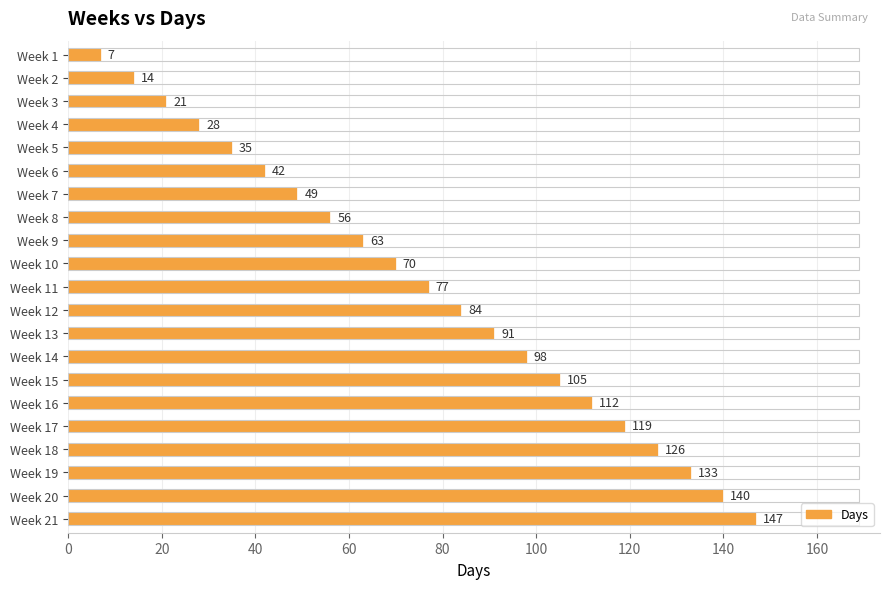

List the labels in order of value, largest first.

Week 21, Week 20, Week 19, Week 18, Week 17, Week 16, Week 15, Week 14, Week 13, Week 12, Week 11, Week 10, Week 9, Week 8, Week 7, Week 6, Week 5, Week 4, Week 3, Week 2, Week 1